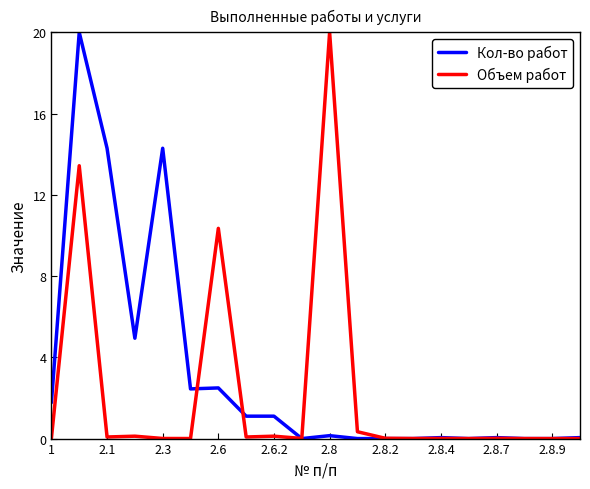

Which series has the largest total across all categories?

Кол-во работ